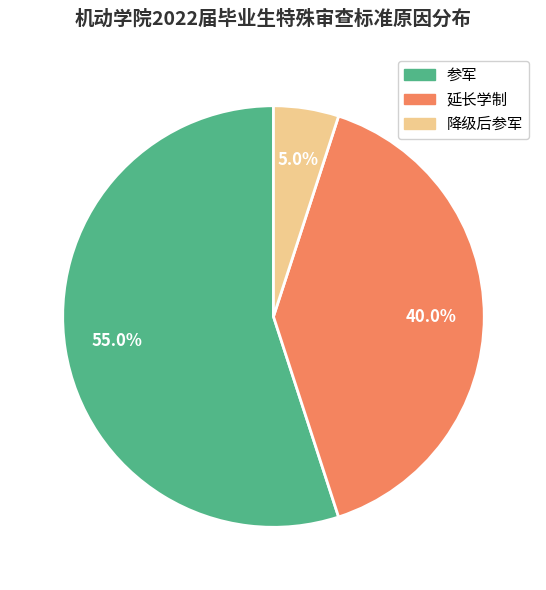

Rank the categories by value from lowest to highest.

降级后参军, 延长学制, 参军